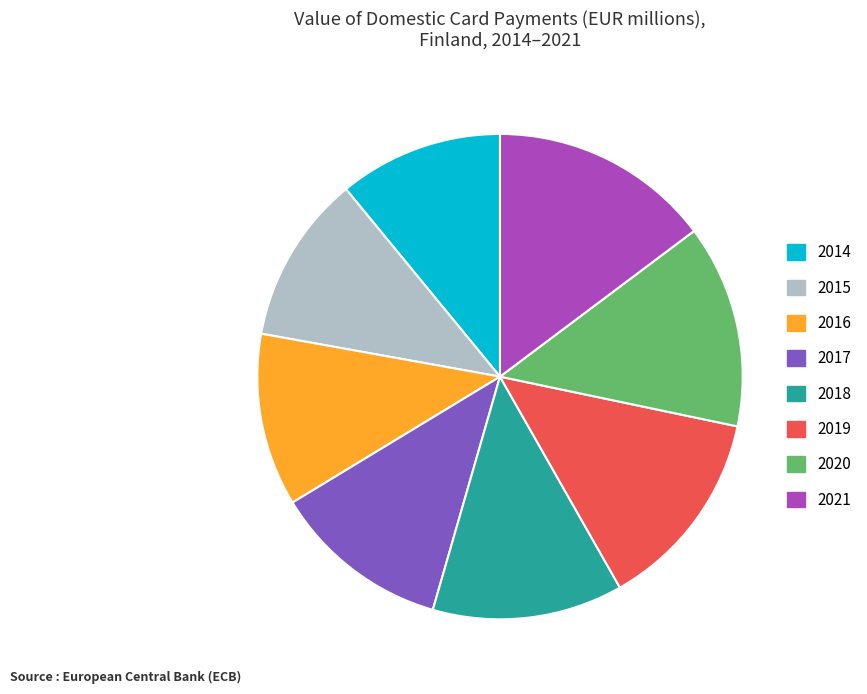

How many segments does this pie chart have?

8